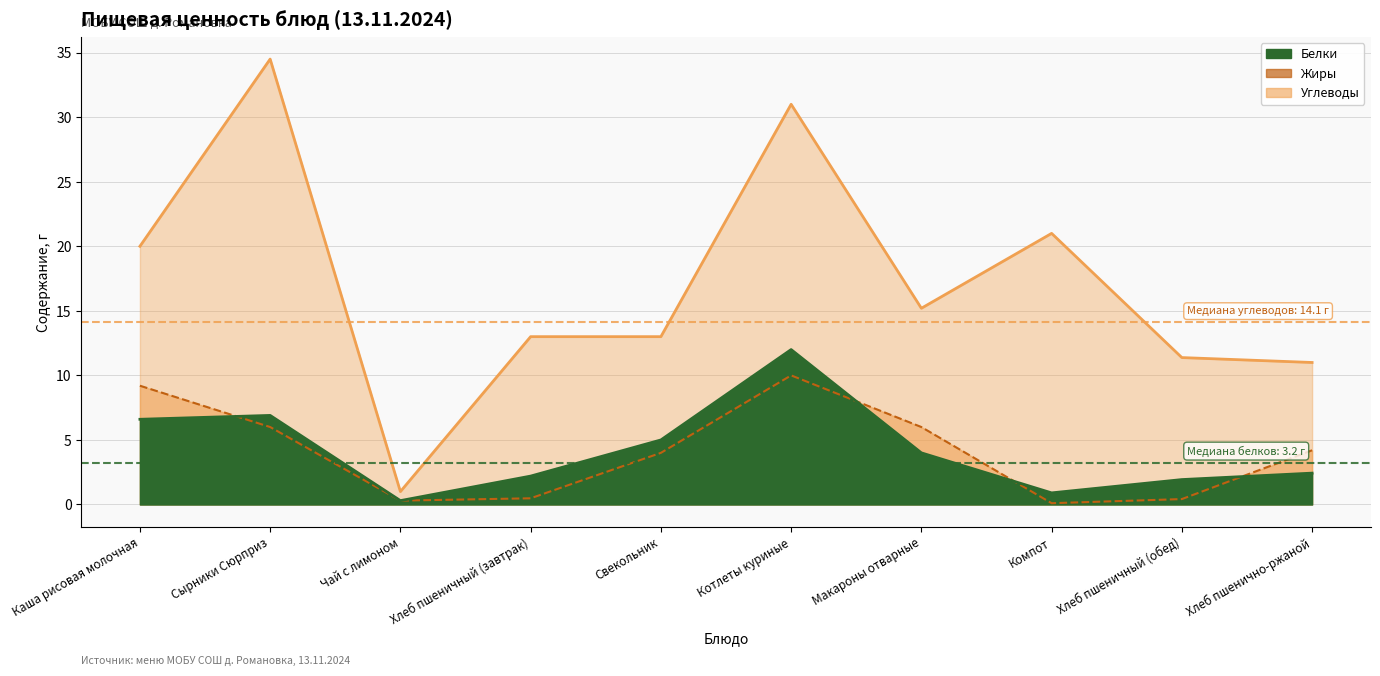

What is the difference between the maximum and second lowest values in the Жиры series?

9.7